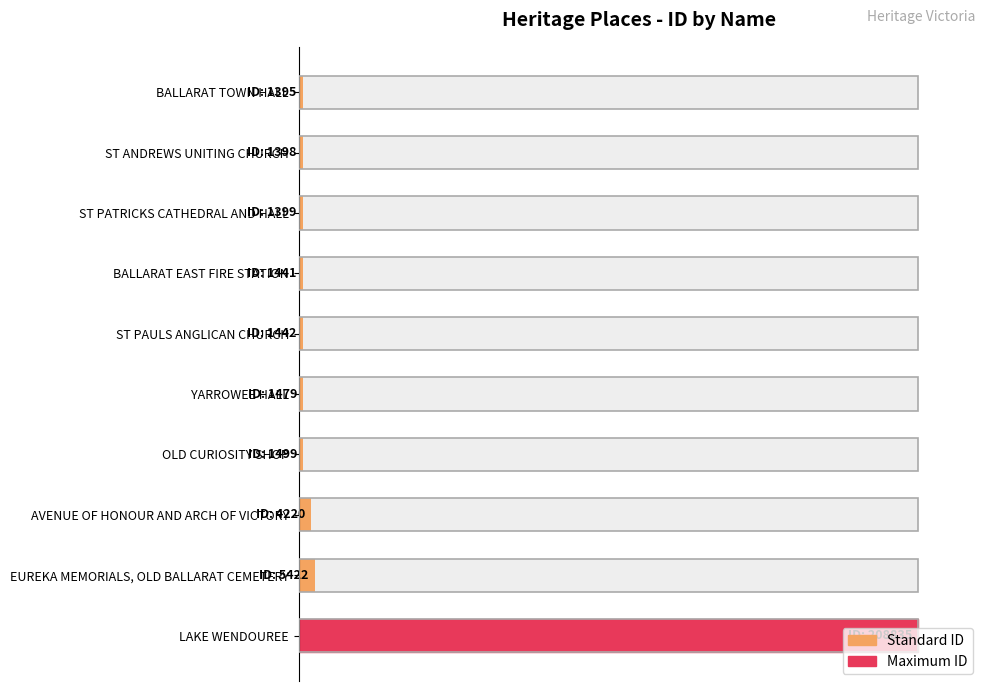

Between OLD CURIOSITY SHOP and ST PATRICKS CATHEDRAL AND HALL, which is larger?

OLD CURIOSITY SHOP